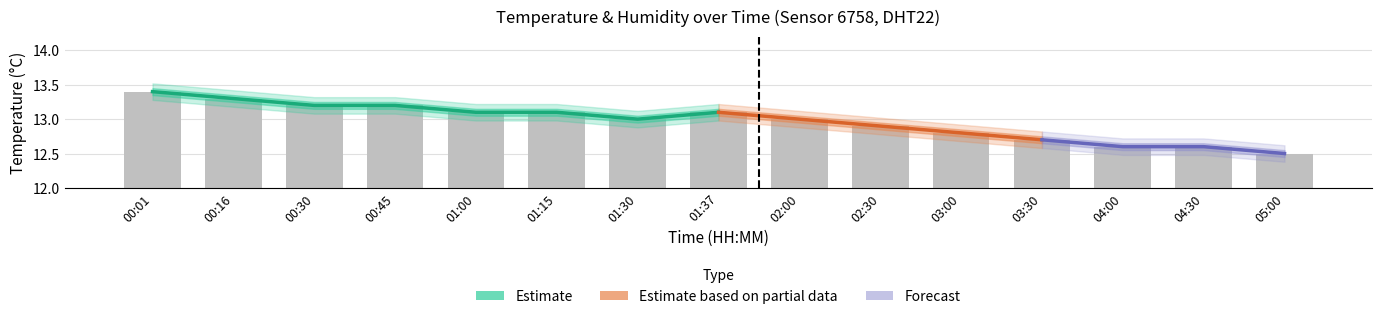

How many categories are shown in the chart?

15